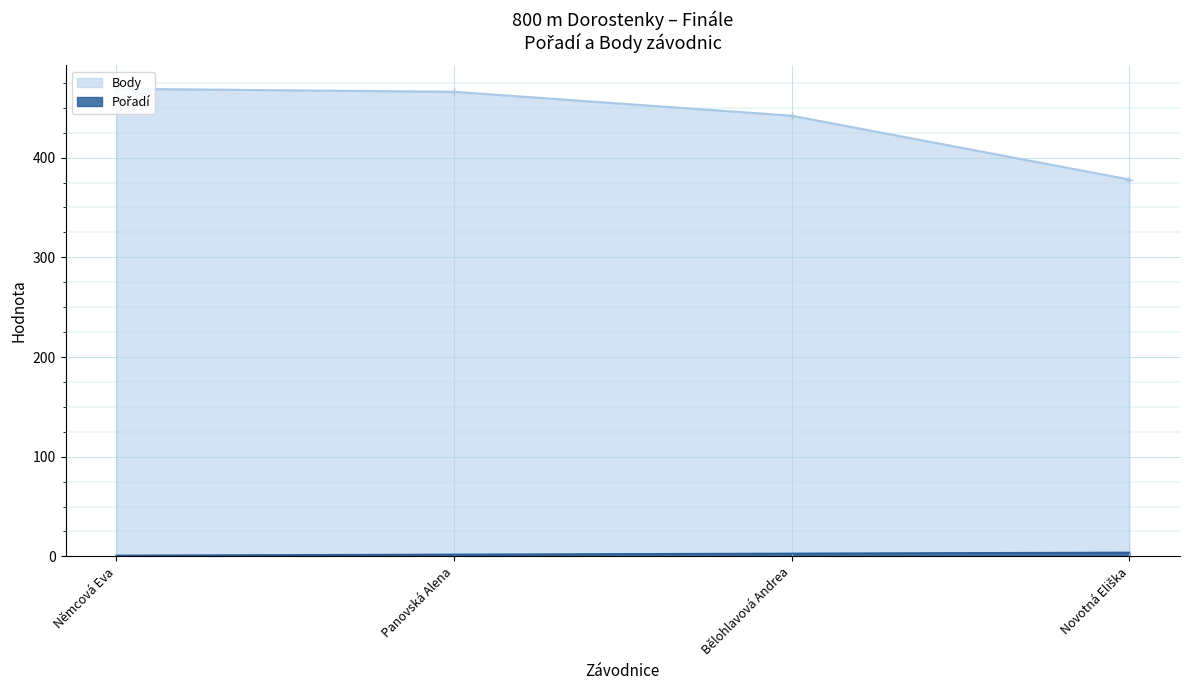

What is the smallest value displayed?

1